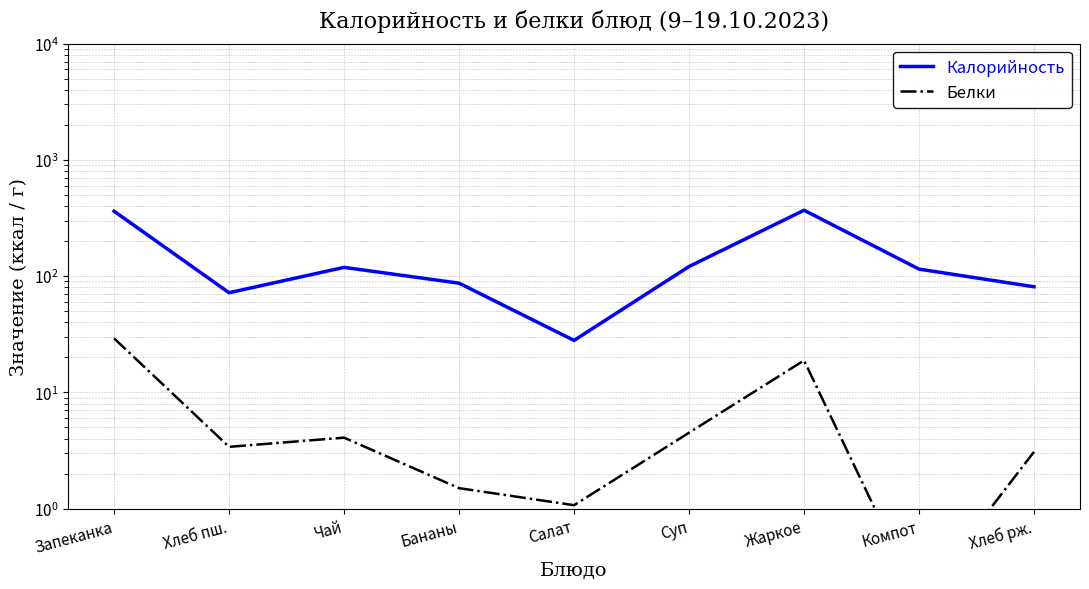

What is the approximate value of Калорийность at Хлеб пш.?

72.0